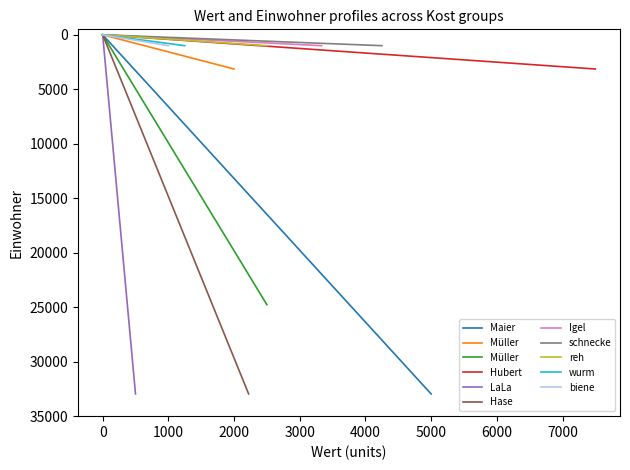

What is the greatest value displayed?

32960